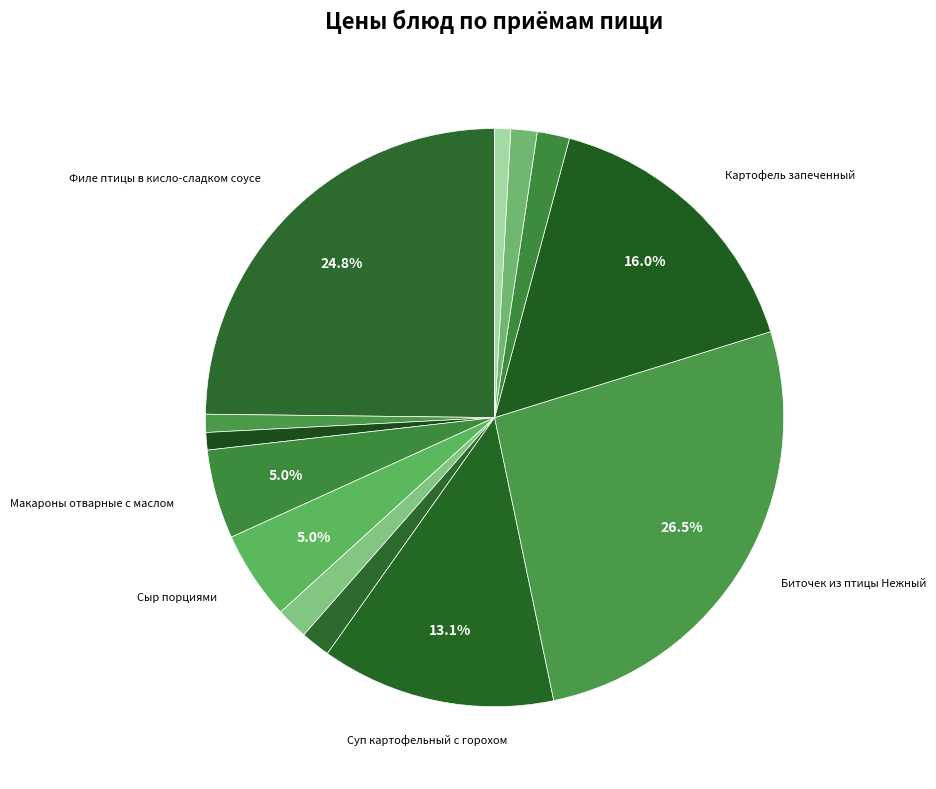

How many slices are in this pie chart?

13